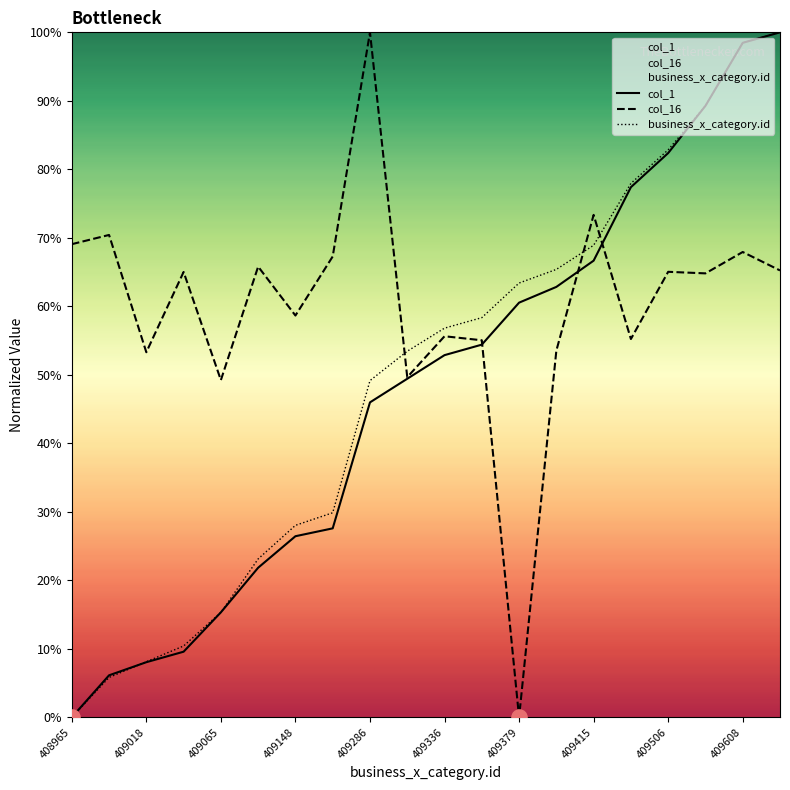

Is the value of col_1 at 409379 greater than the value of business_x_category.id at 409116?

Yes